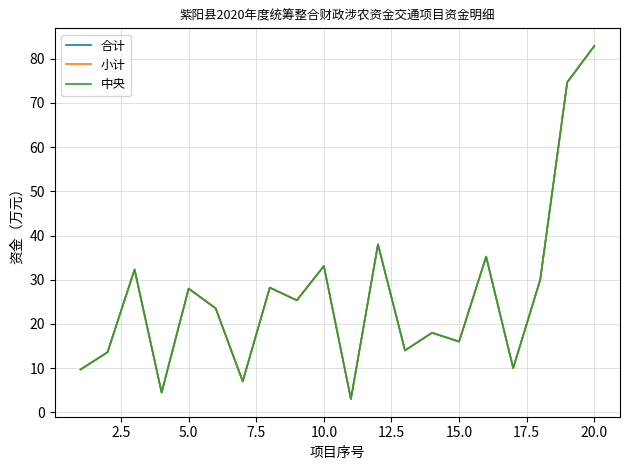

Does the chart have visible grid lines?

Yes